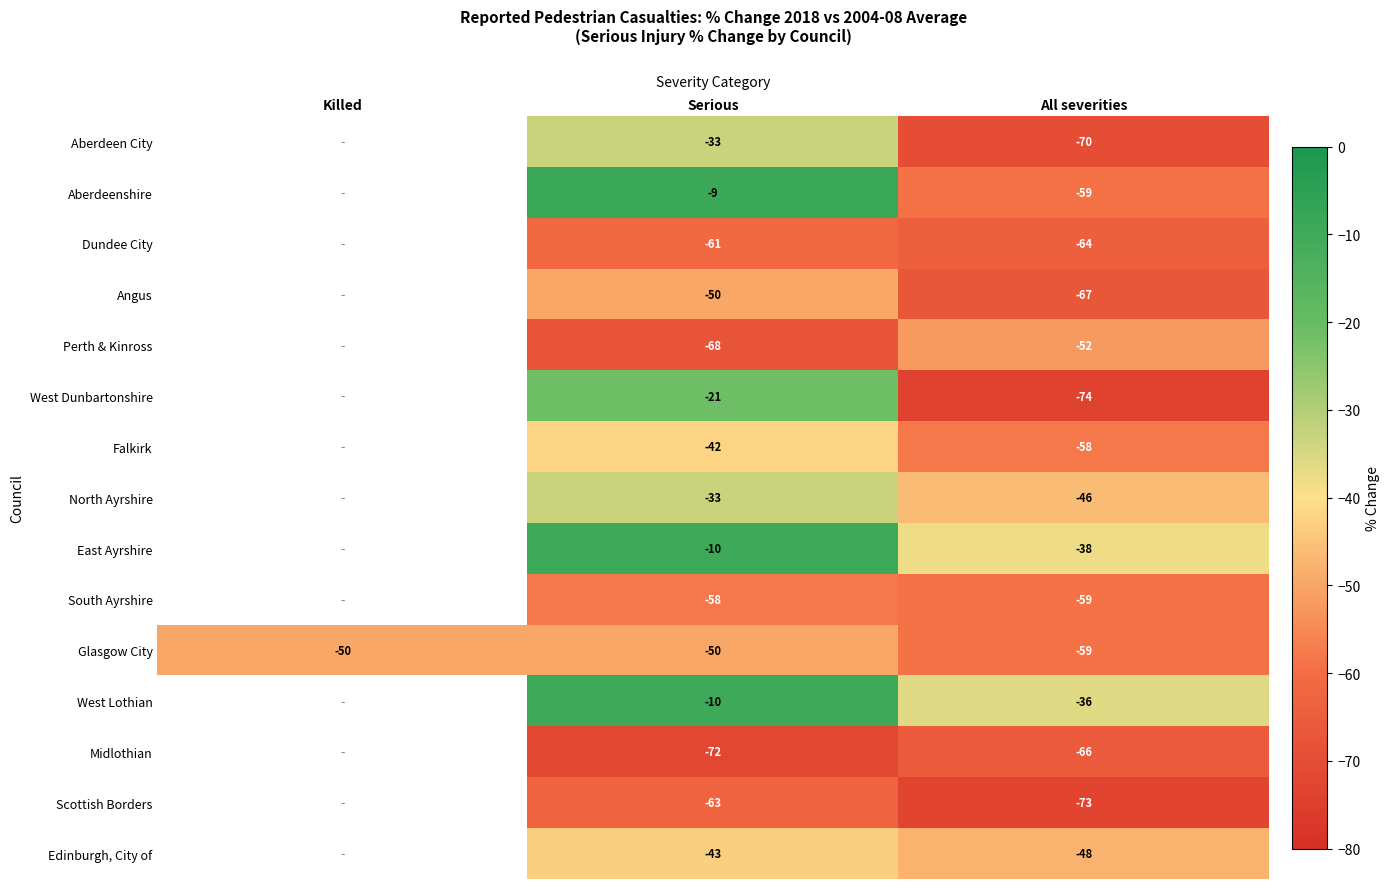

The value of West Dunbartonshire at Serious is -7. True or false?

False